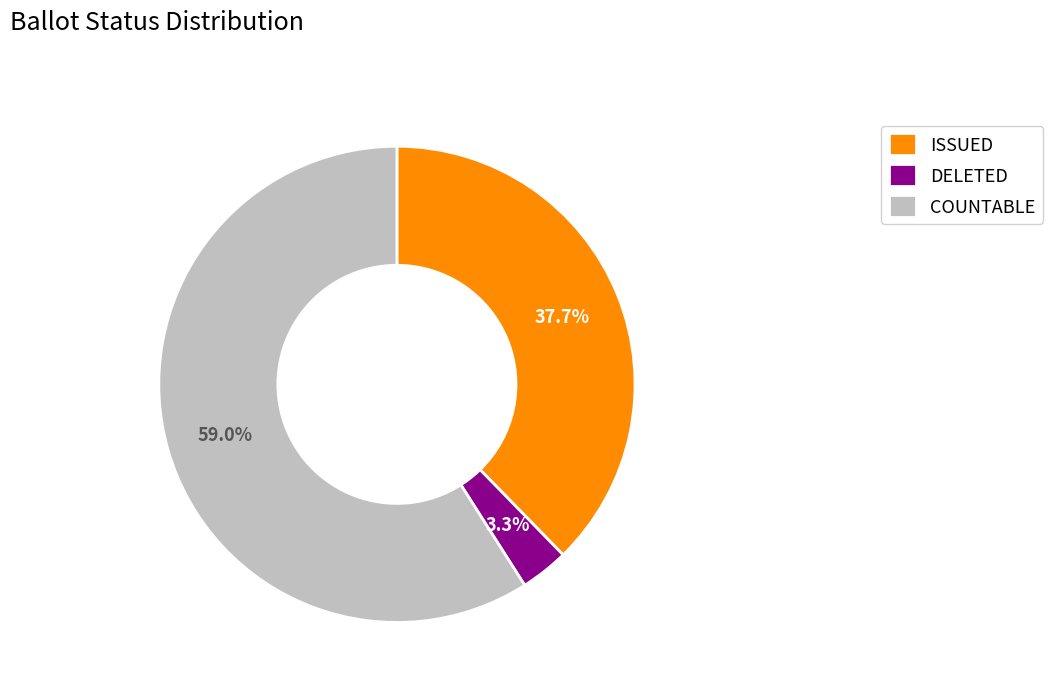

To the nearest percent, what is the combined percentage of COUNTABLE and ISSUED?

97%